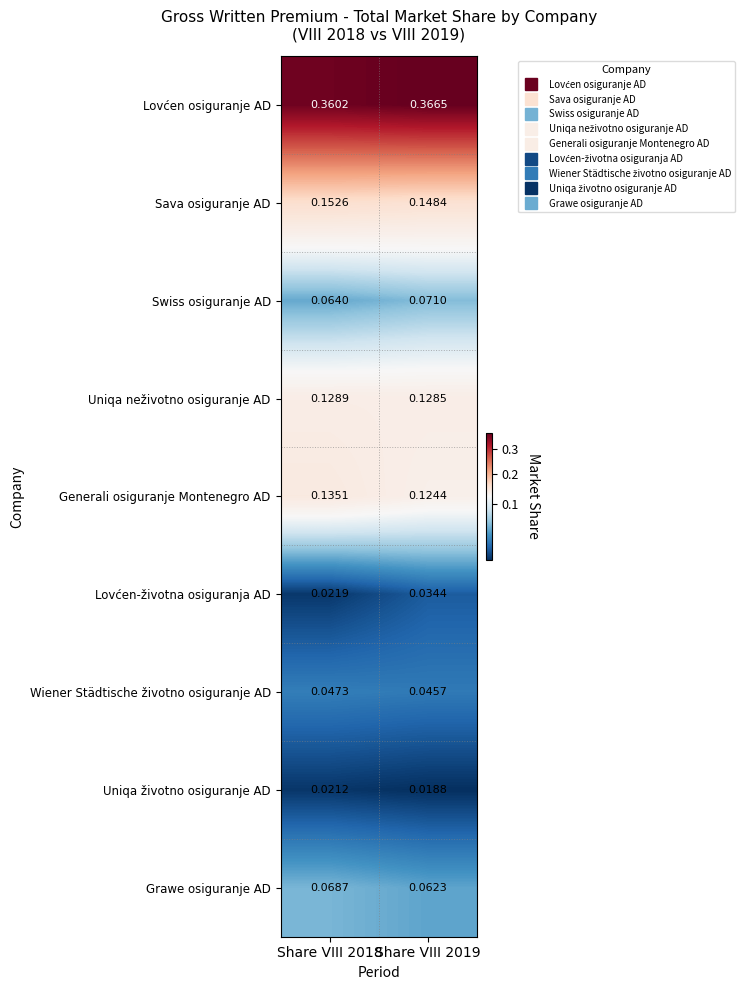

How many distinct data groups are displayed?

9